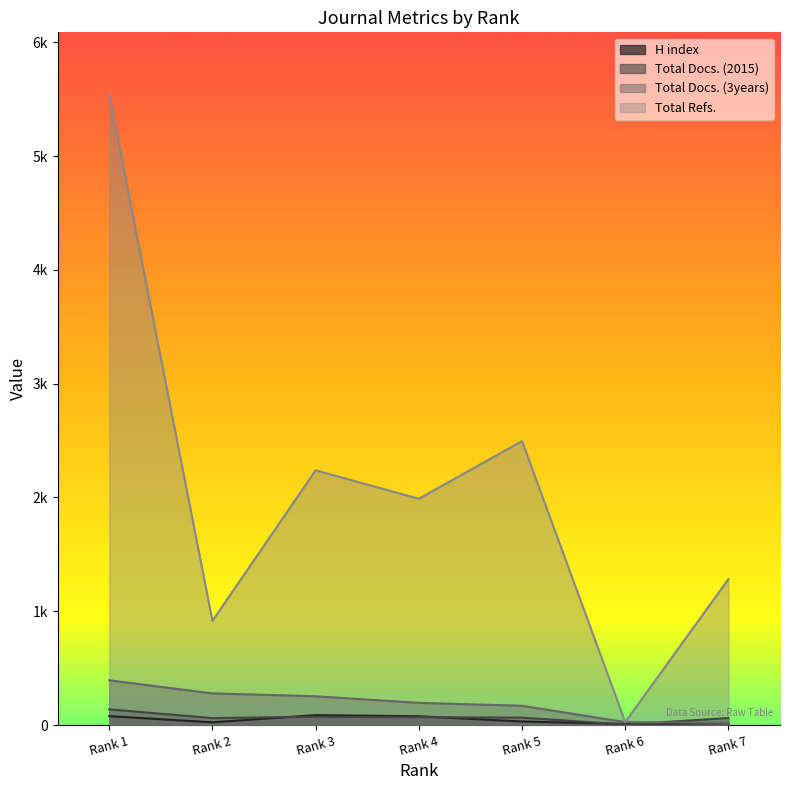

Reading right to left, extract all data points from this chart.

H index: Rank 7=16	Rank 6=10	Rank 5=31	Rank 4=77	Rank 3=87	Rank 2=24	Rank 1=78
Total Docs. (2015): Rank 7=62	Rank 6=4	Rank 5=65	Rank 4=69	Rank 3=73	Rank 2=61	Rank 1=138
Total Docs. (3years): Rank 7=18	Rank 6=26	Rank 5=169	Rank 4=195	Rank 3=253	Rank 2=278	Rank 1=393
Total Refs.: Rank 7=1282	Rank 6=26	Rank 5=2496	Rank 4=1989	Rank 3=2239	Rank 2=916	Rank 1=5535